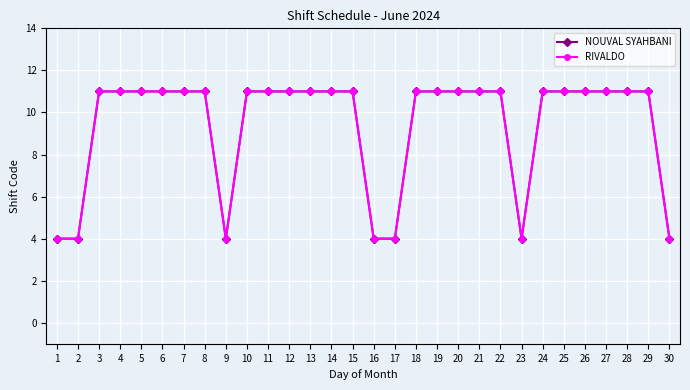

Does the chart have visible grid lines?

Yes